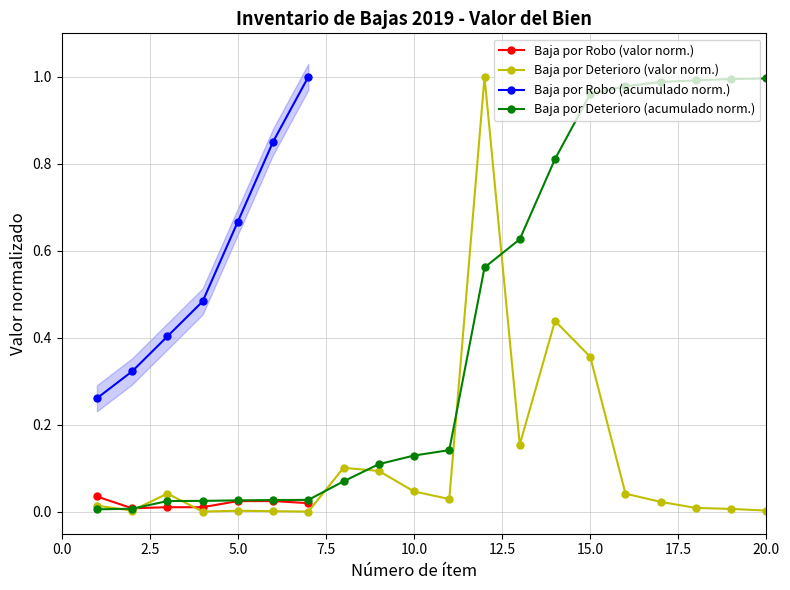

Does the chart display data point markers on the line(s)?

Yes